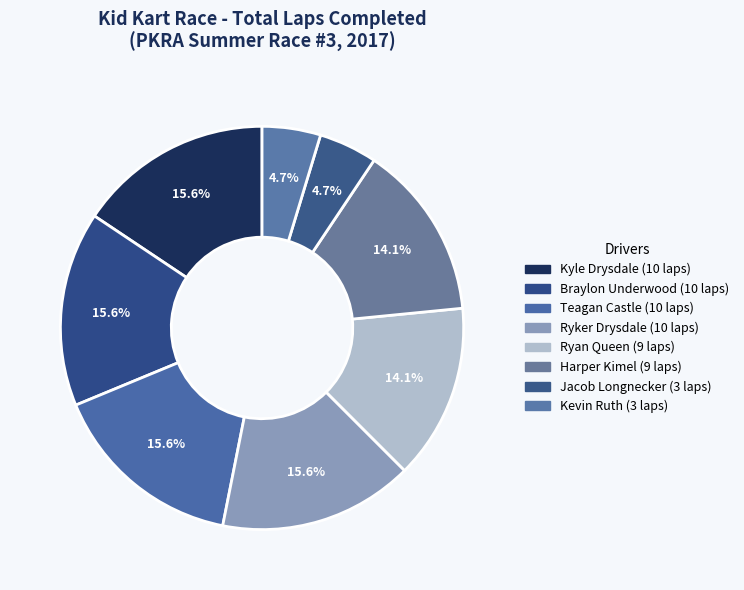

How many slices are in this pie chart?

8